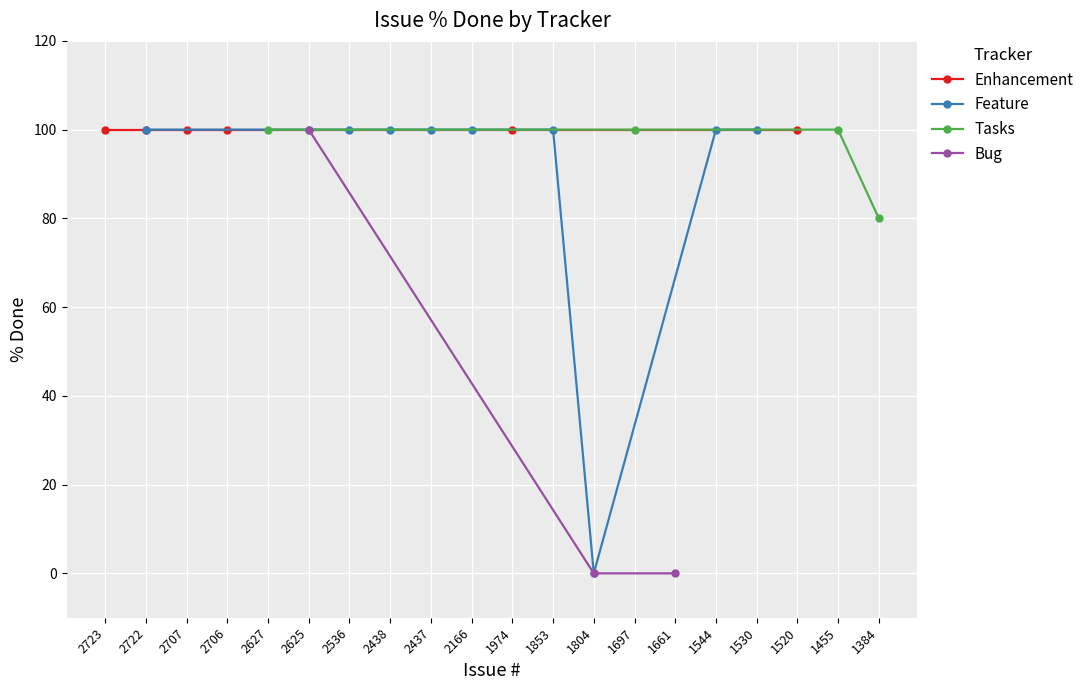

True or false: In Progress and Closed intersect in this chart.

False